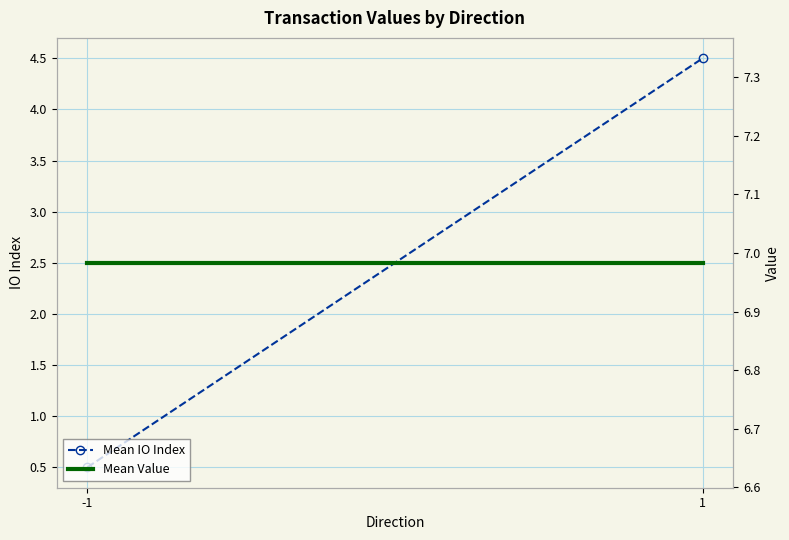

Reading right to left, extract all data points from this chart.

Mean IO Index: 4.5	0.5
Mean Value: 7.0	7.0